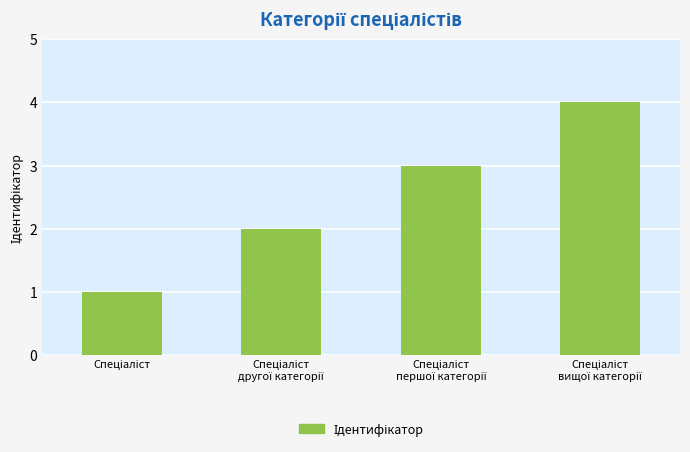

What is the sum of all values?

10